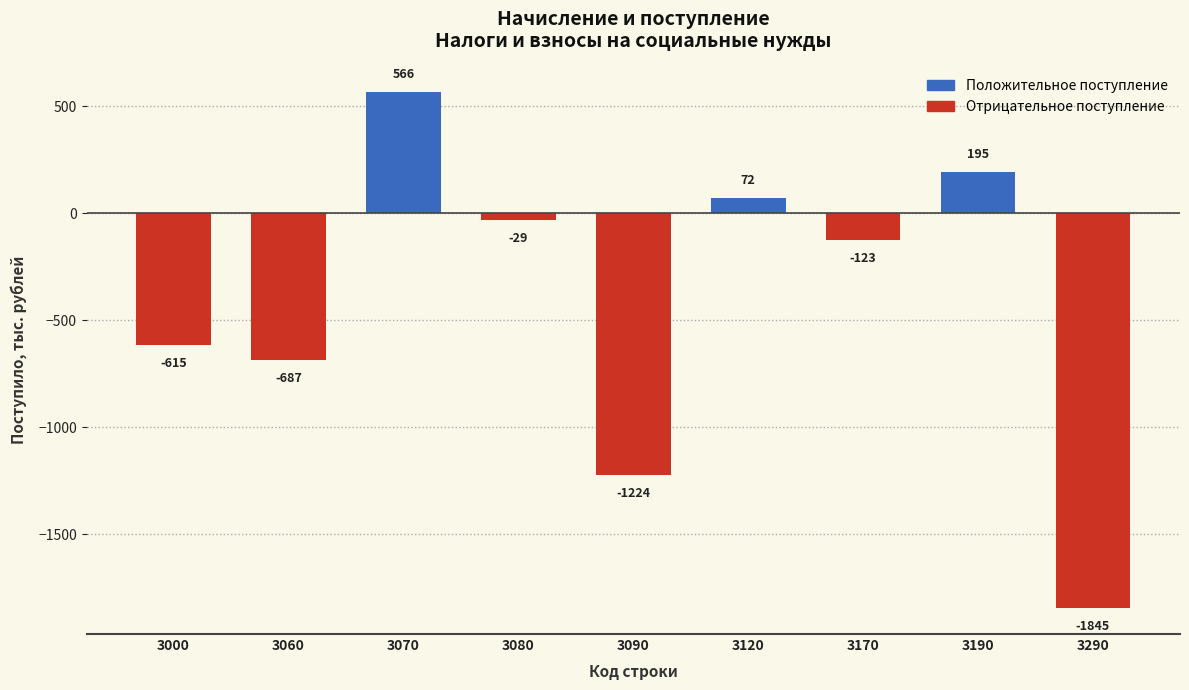

What is the sum of the values at 3070 and 3190?

761